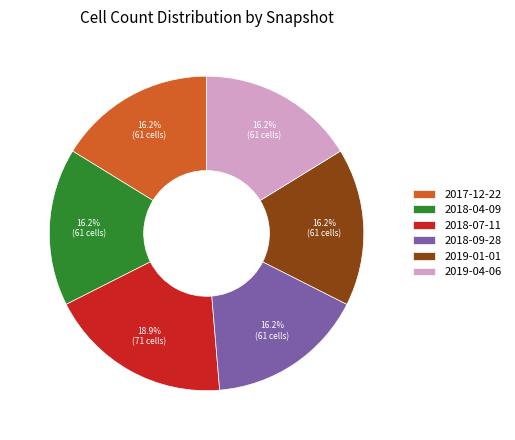

The 2018-09-28 slice represents 27% of the pie. True or false?

False